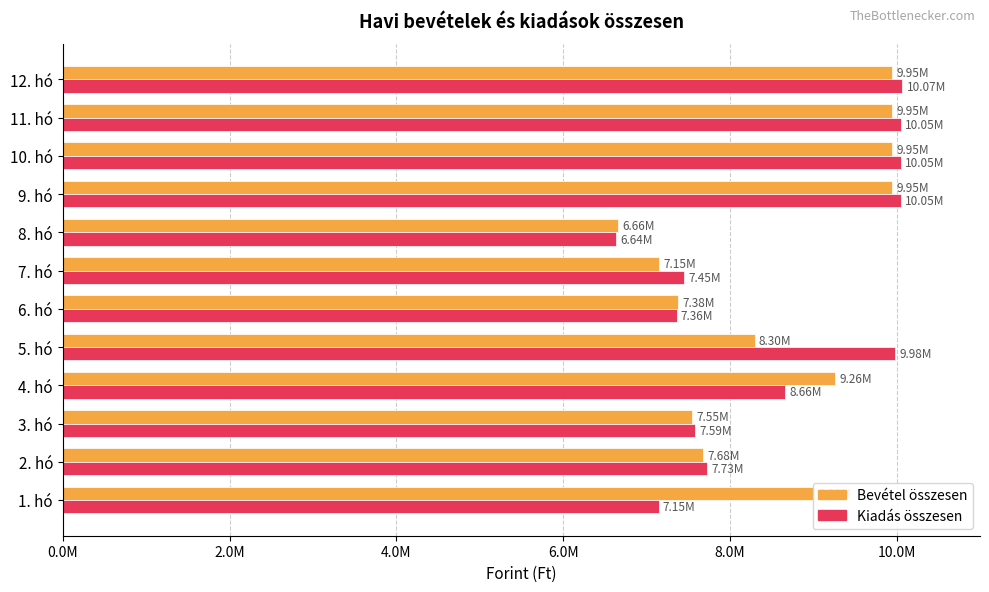

What are all the series names shown in the legend?

Bevétel összesen, Kiadás összesen